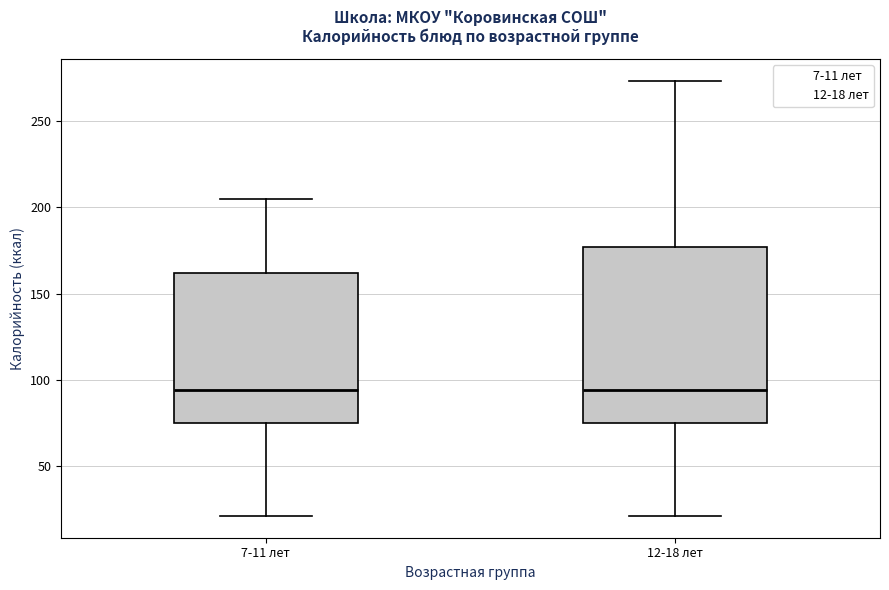

Where does the median line of the box for 12-18 лет sit on the y-axis? The values are not printed on the chart, so give them approximately, as read against the axis.

95